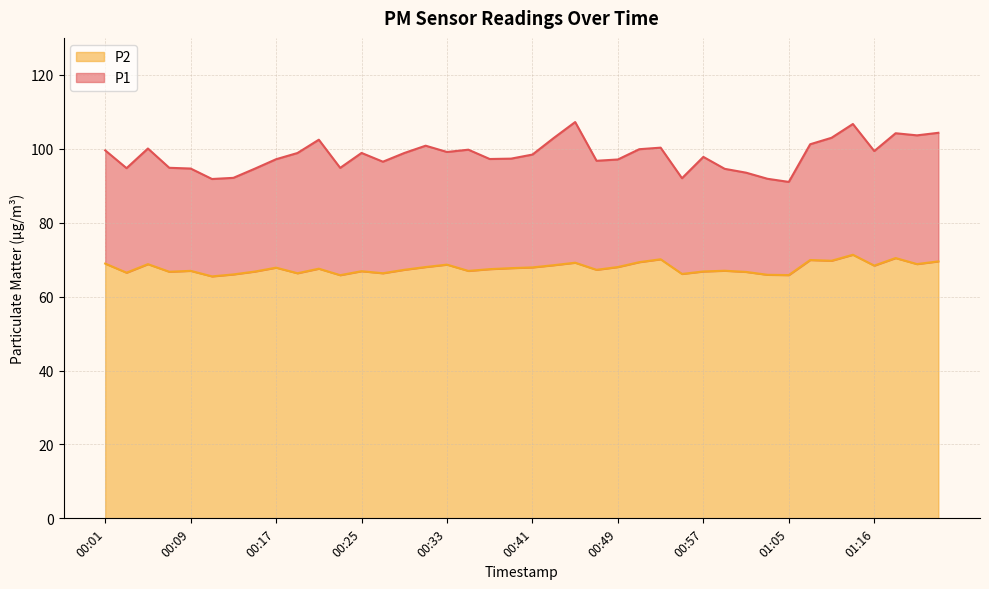

Reading right to left, list all the values displayed in this chart.

P1: 104.3	103.6	104.2	99.4	106.7	103.0	101.2	91.0	91.9	93.5	94.6	97.8	92.0	100.3	99.9	97.1	96.8	107.2	102.9	98.4	97.3	97.2	99.8	99.1	100.8	98.8	96.5	98.9	94.8	102.5	98.8	97.2	94.6	92.1	91.8	94.7	94.8	100.1	94.8	99.6
P2: 69.5	68.8	70.4	68.4	71.3	69.7	69.9	65.8	65.9	66.7	67.0	66.8	66.1	70.1	69.3	68.0	67.2	69.2	68.5	67.9	67.7	67.4	67.0	68.7	68.0	67.2	66.3	66.9	65.8	67.5	66.3	67.8	66.8	66.0	65.5	67.0	66.7	68.8	66.5	68.9